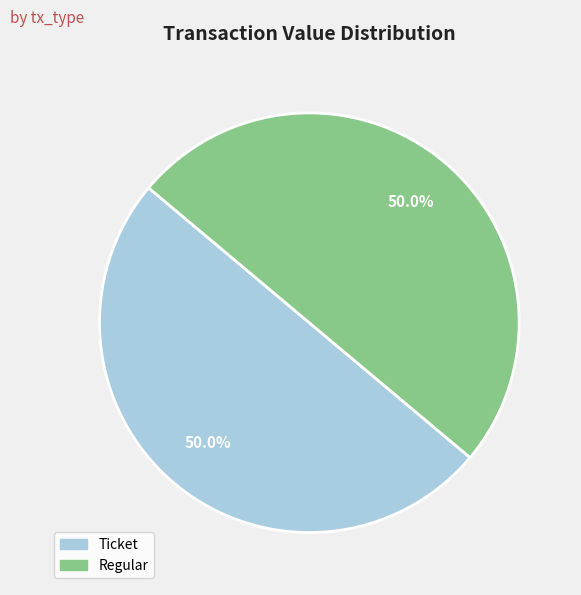

Count the number of slices in the pie.

2